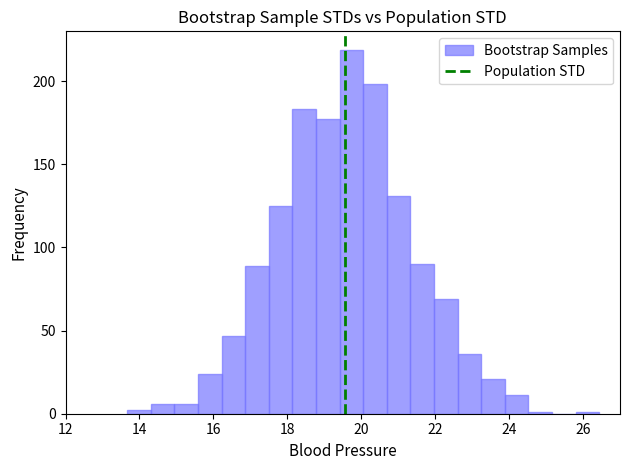

Read against the x-axis, roughly where is the centre of the tallest bar?

19.8